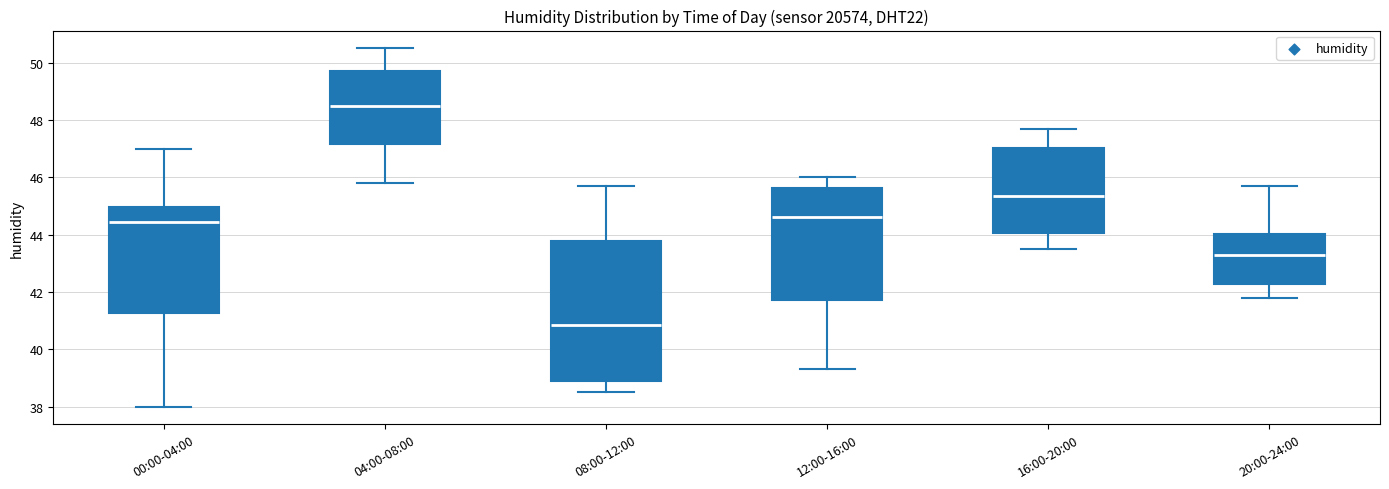

Reading left to right, transcribe this box plot: for each box, give where its median line is, the range the box spans, and where its two whiskers end, as read against the y-axis. The values are not printed on the chart, so give them approximately, as read against the axis.

00:00-04:00: median 44.4, box 41.2 to 45.0, whiskers 38.0 to 47.0
04:00-08:00: median 48.6, box 47.2 to 49.8, whiskers 45.8 to 50.6
08:00-12:00: median 40.8, box 39.0 to 43.8, whiskers 38.6 to 45.8
12:00-16:00: median 44.6, box 41.8 to 45.6, whiskers 39.4 to 46.0
16:00-20:00: median 45.4, box 44.0 to 47.0, whiskers 43.6 to 47.8
20:00-24:00: median 43.4, box 42.2 to 44.0, whiskers 41.8 to 45.8